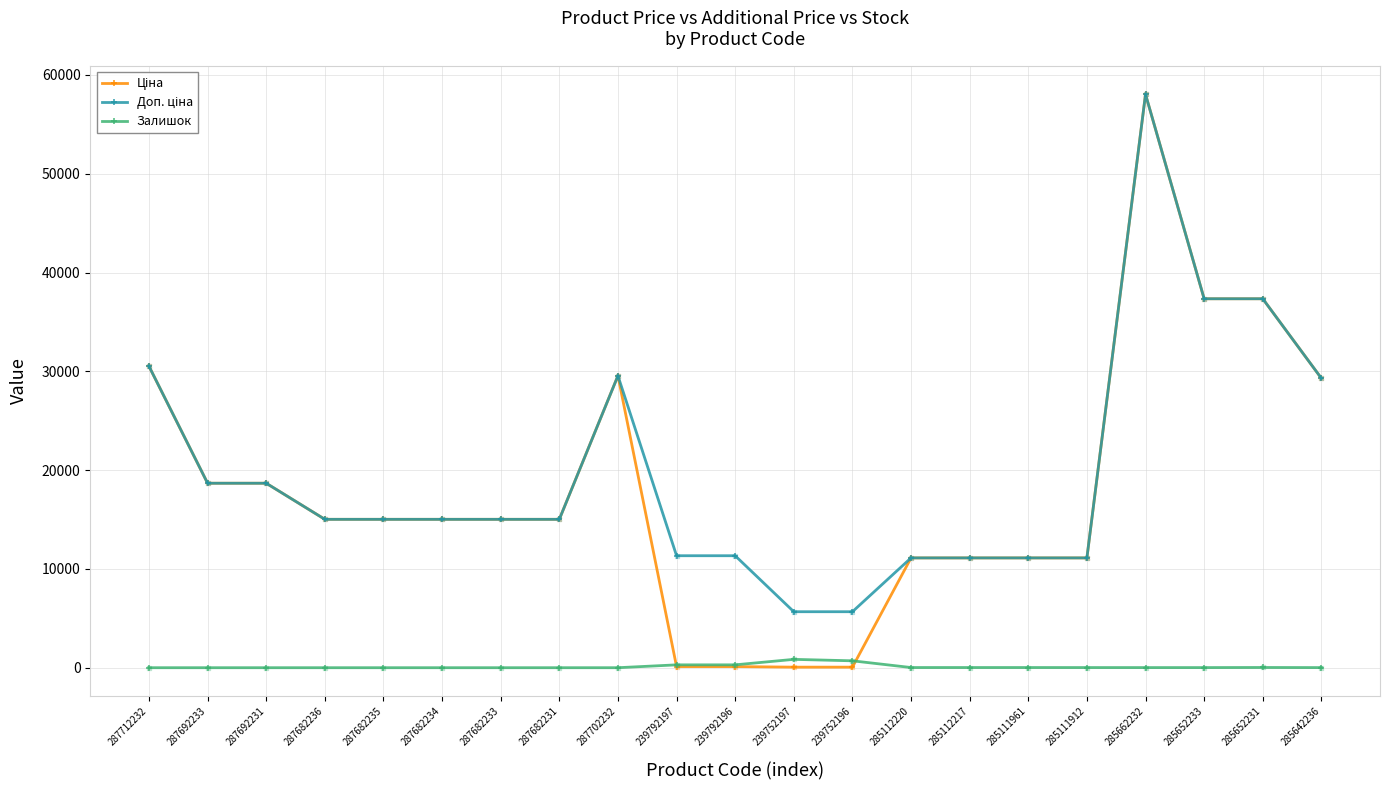

At how many categories does at least one series exceed 54590?

1